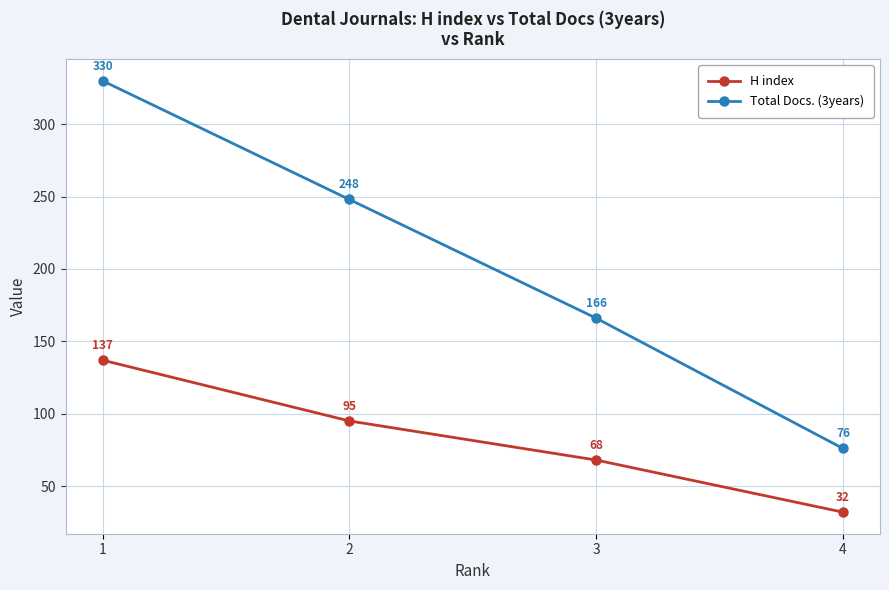

List the labels in order of Total Docs. (3years) value, largest first.

1, 2, 3, 4